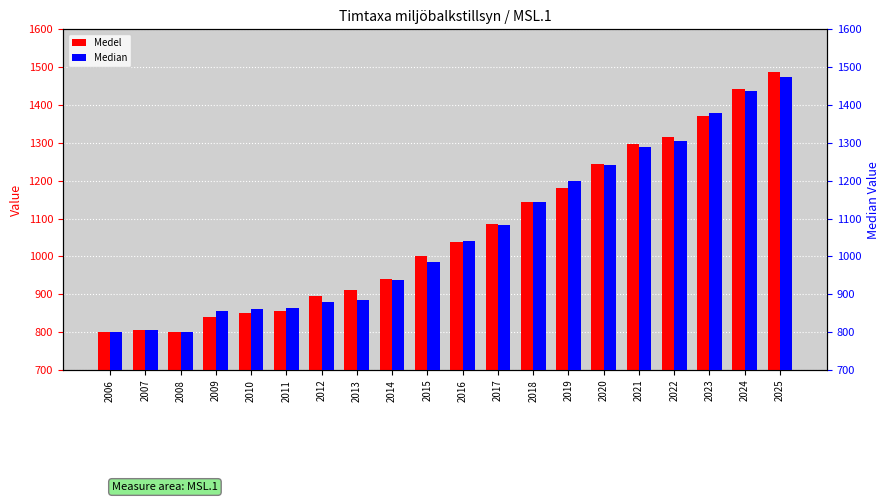

Which series has the widest spread of values?

Medel